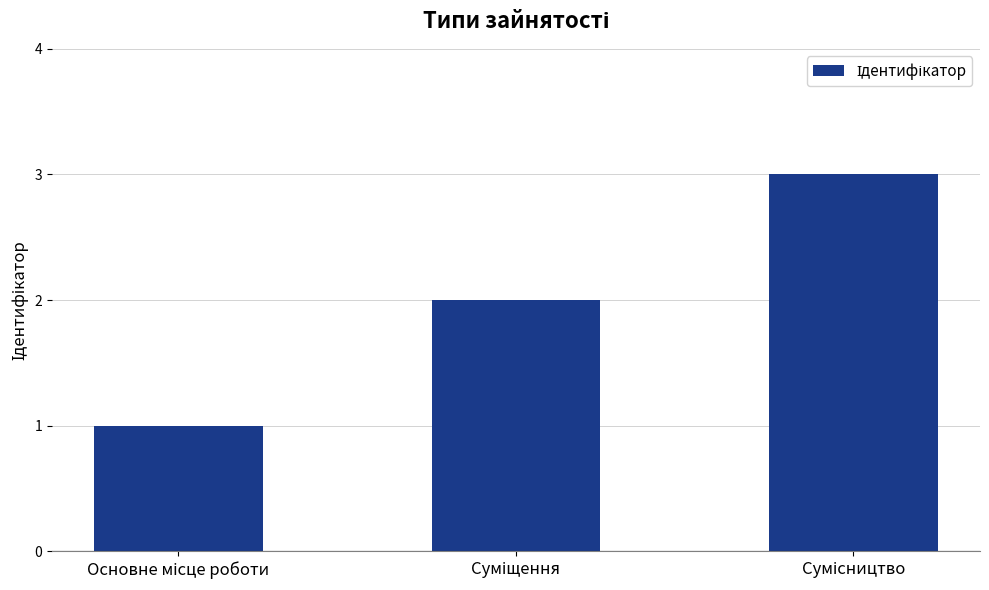

What is the smallest value displayed?

1